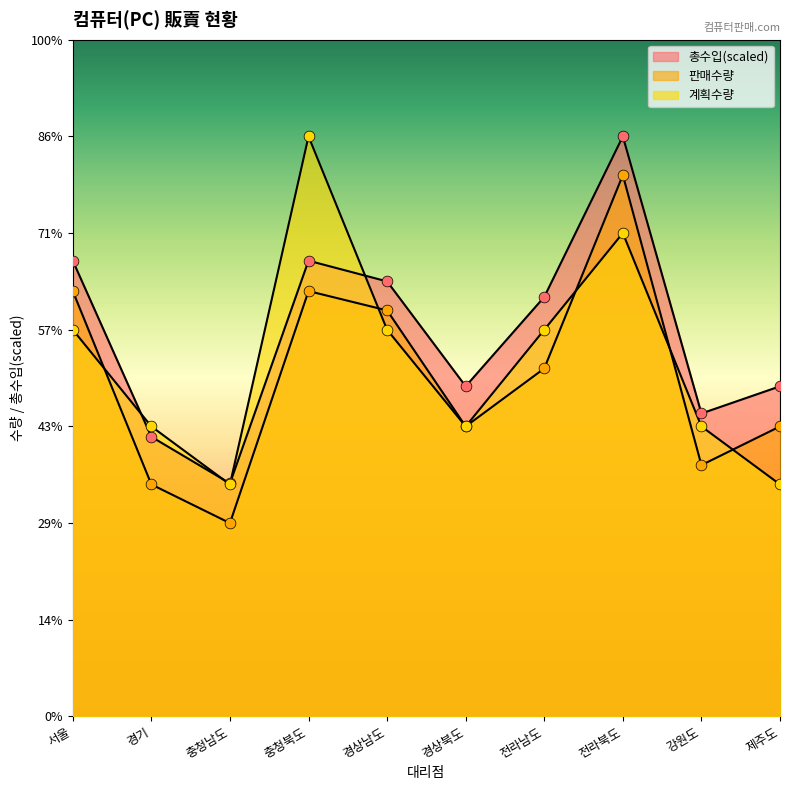

What are all the series names shown in the legend?

판매수량, 계획수량, 총수입